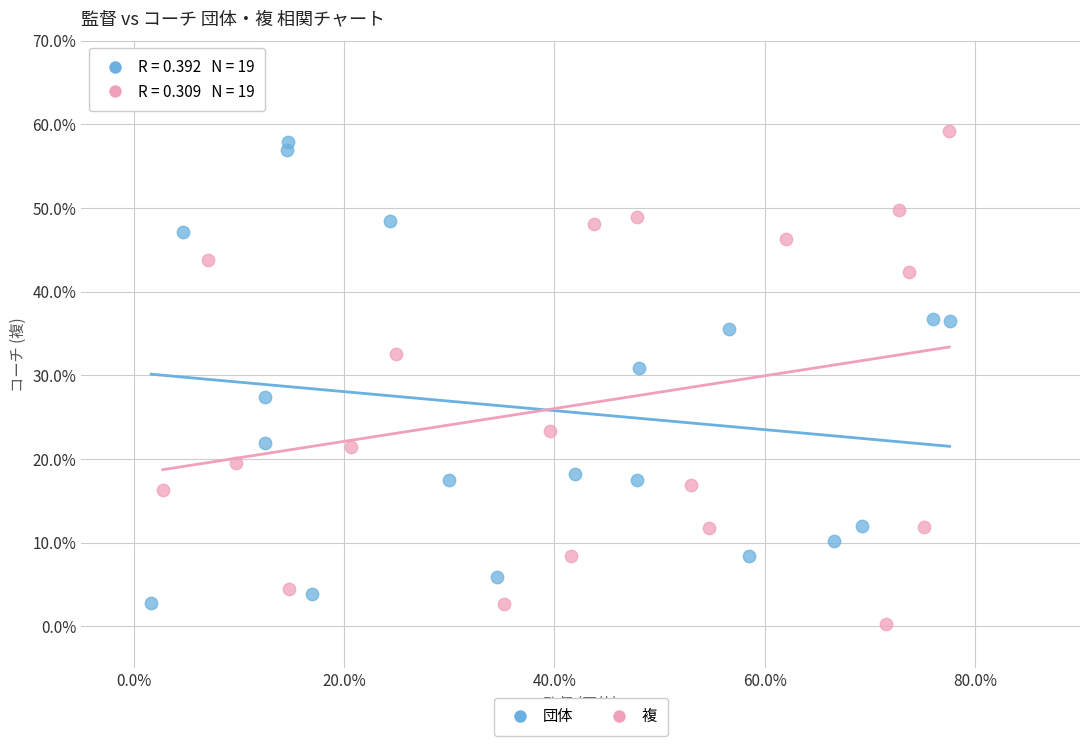

Which series reaches the minimum Y coordinate?

複